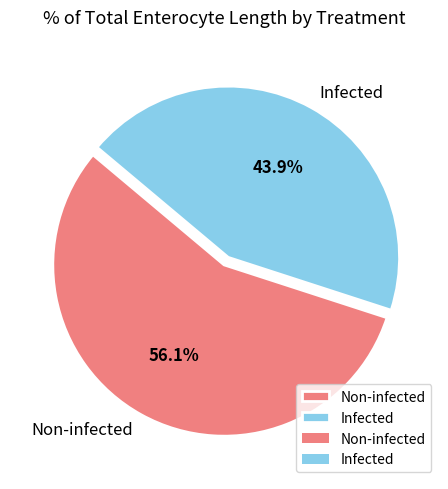

Approximately how many times larger is the value at Non-infected compared to Infected?

1.3